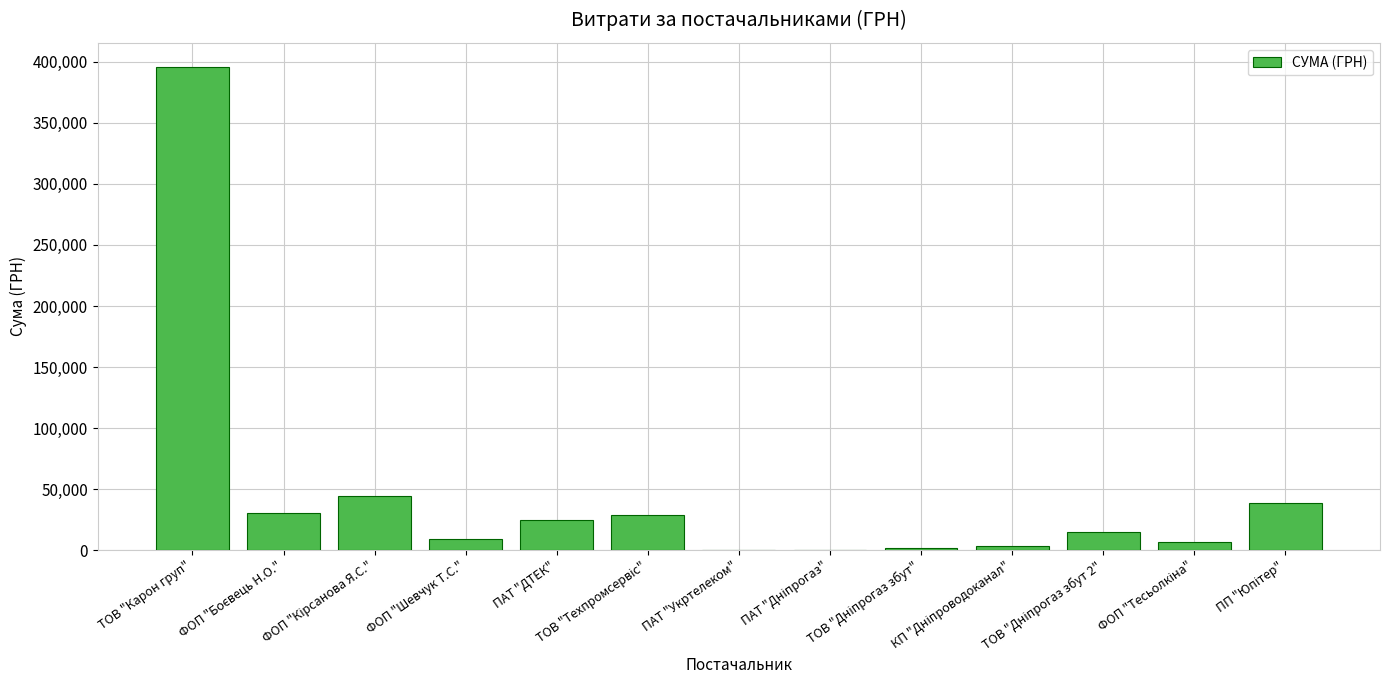

What is the sum of all values?

597940.7